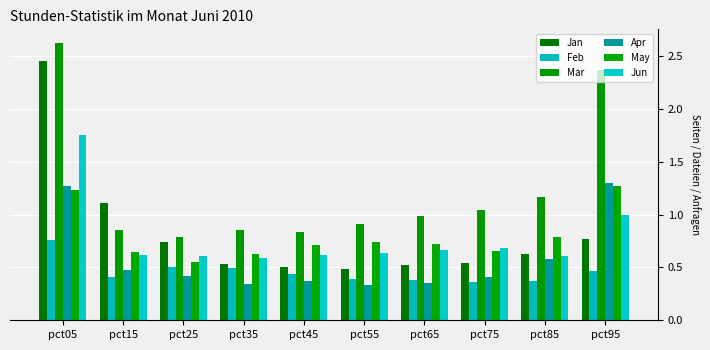

What is the difference between the Mar values at pct55 and pct85?

0.3